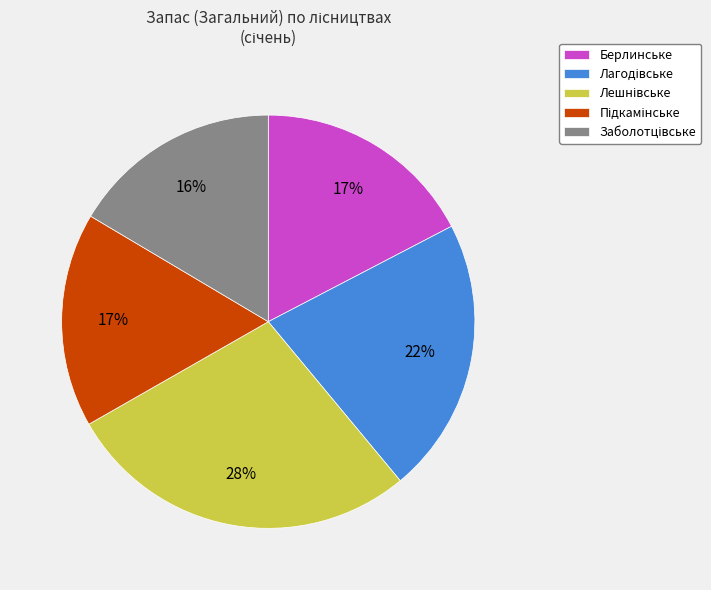

What percentage is the Берлинське slice, to the nearest percent?

17%